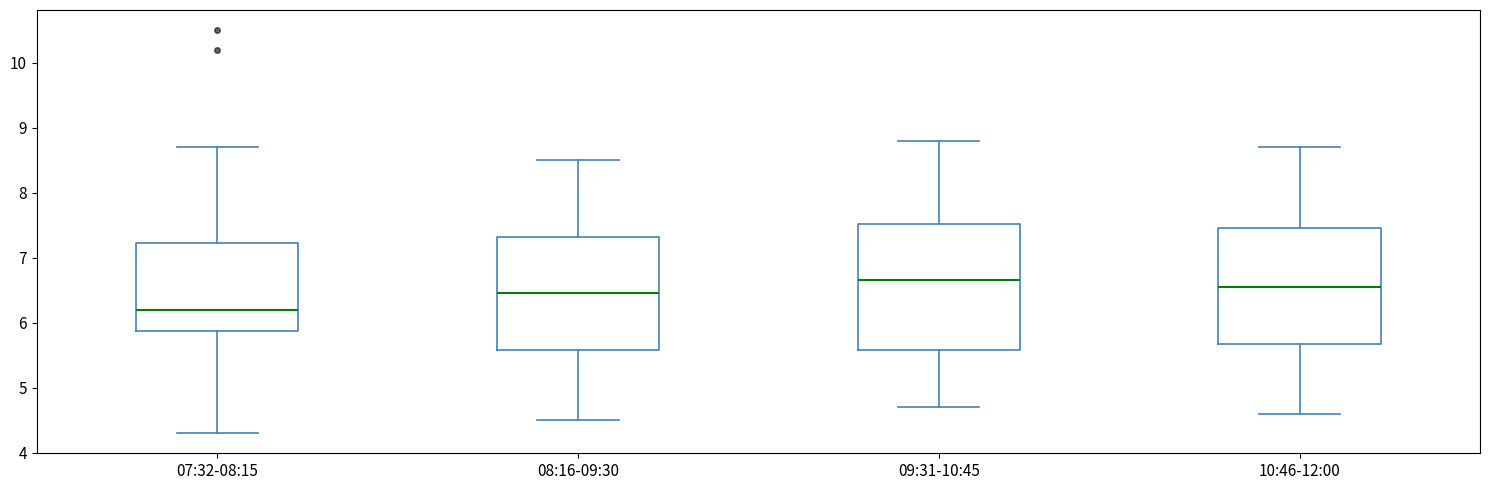

Reading left to right, transcribe this box plot: for each box, give where its median line is, the range the box spans, and where its two whiskers end, as read against the y-axis. The values are not printed on the chart, so give them approximately, as read against the axis.

07:32-08:15: median 6.2, box 5.9 to 7.2, whiskers 4.3 to 8.7
08:16-09:30: median 6.5, box 5.6 to 7.3, whiskers 4.5 to 8.5
09:31-10:45: median 6.7, box 5.6 to 7.5, whiskers 4.7 to 8.8
10:46-12:00: median 6.6, box 5.7 to 7.5, whiskers 4.6 to 8.7